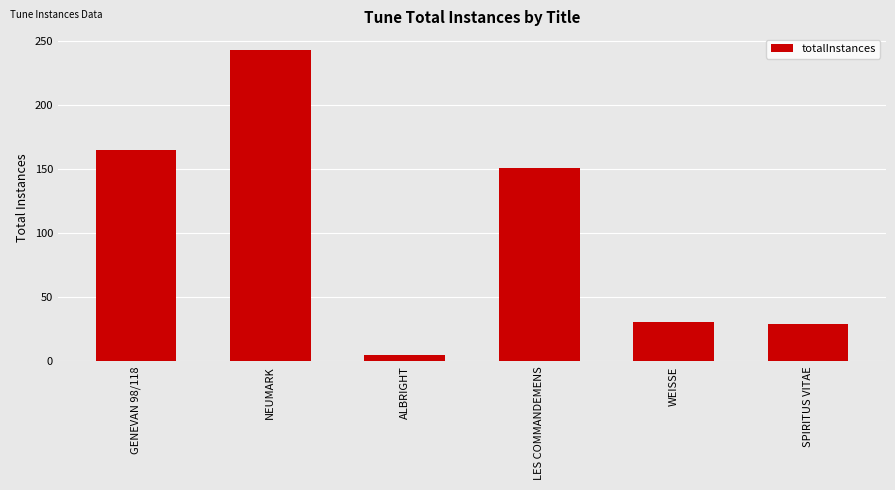

Read the value at GENEVAN 98/118.

165